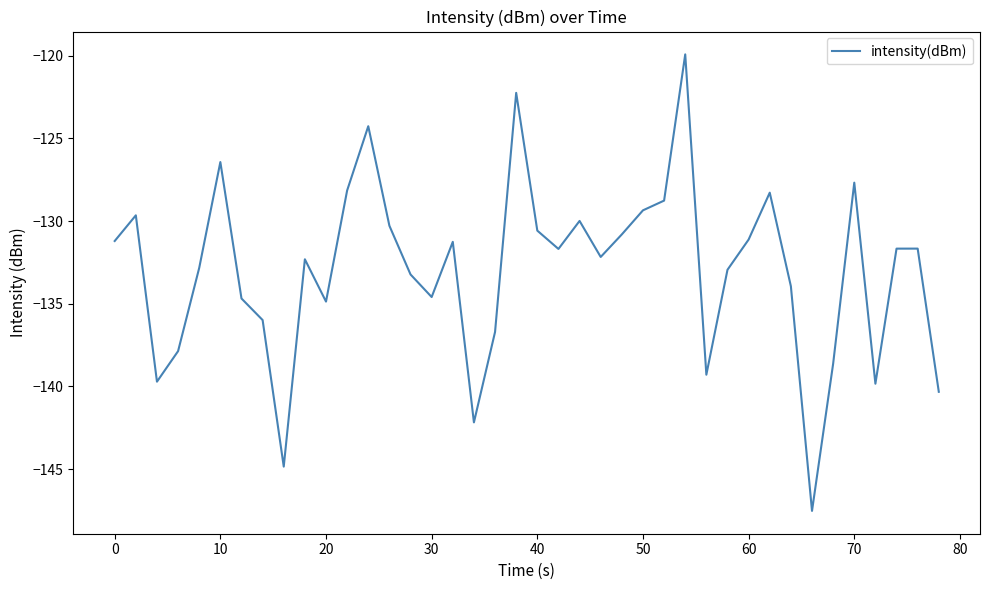

What is the maximum value shown in the chart?

-119.9